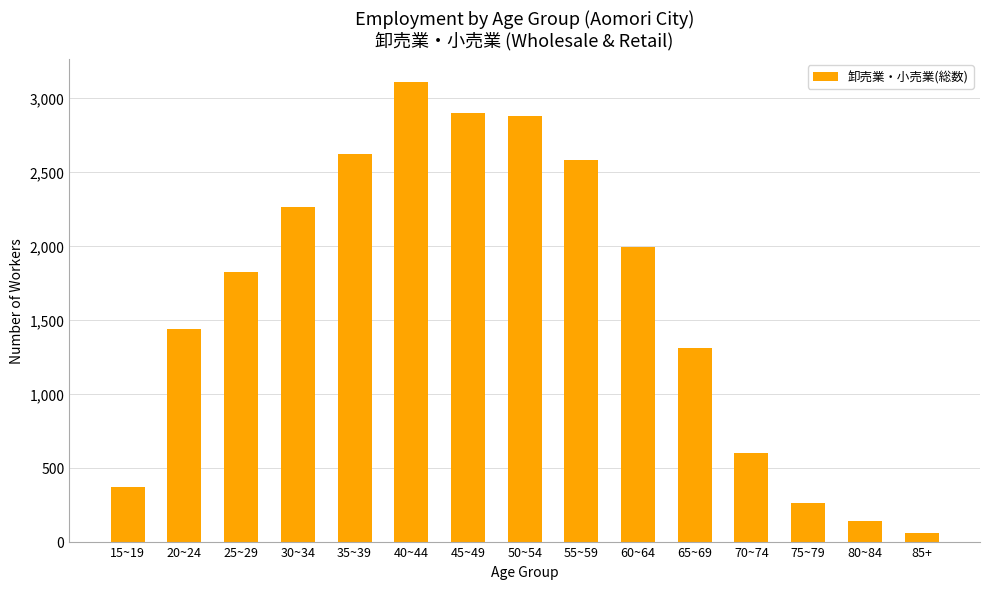

Reading left to right, what are all the values shown in this chart?

366	1437	1822	2263	2621	3105	2899	2878	2580	1991	1308	601	258	142	59